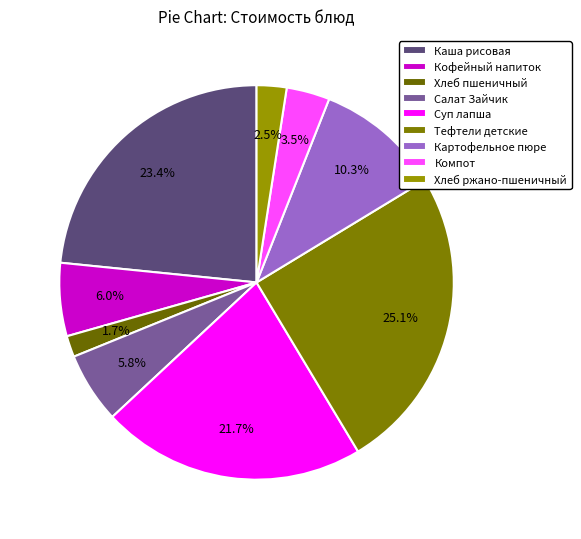

Does Каша рисовая represent more than half of the total?

No